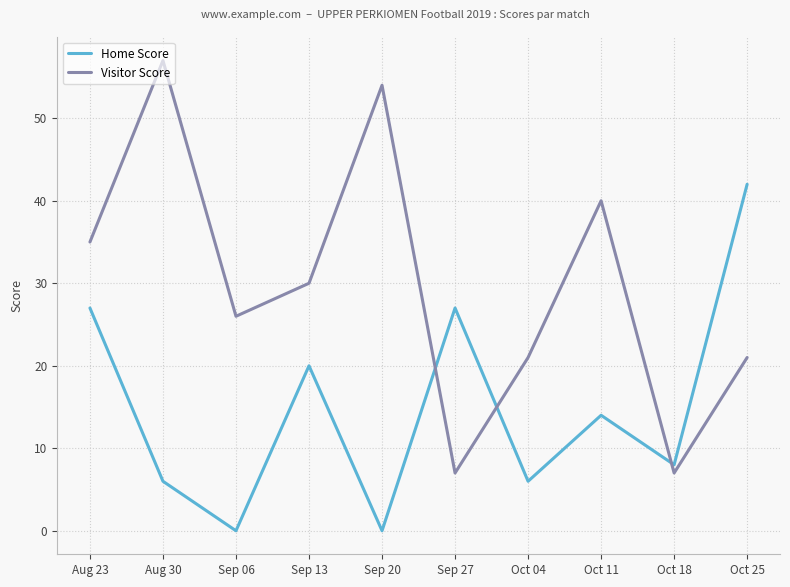

In Home Score, how many points are higher than both neighbors (excluding endpoints)?

3